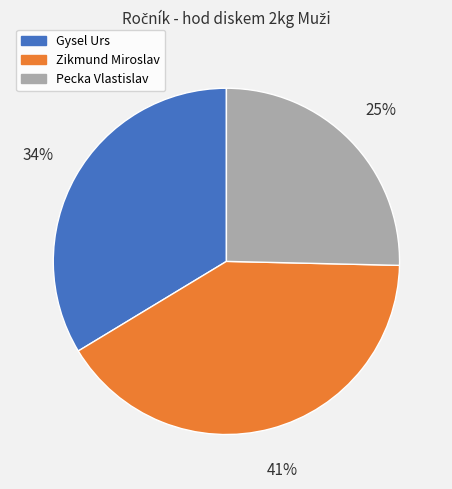

What percentage is the Pecka Vlastislav slice, to the nearest percent?

25%